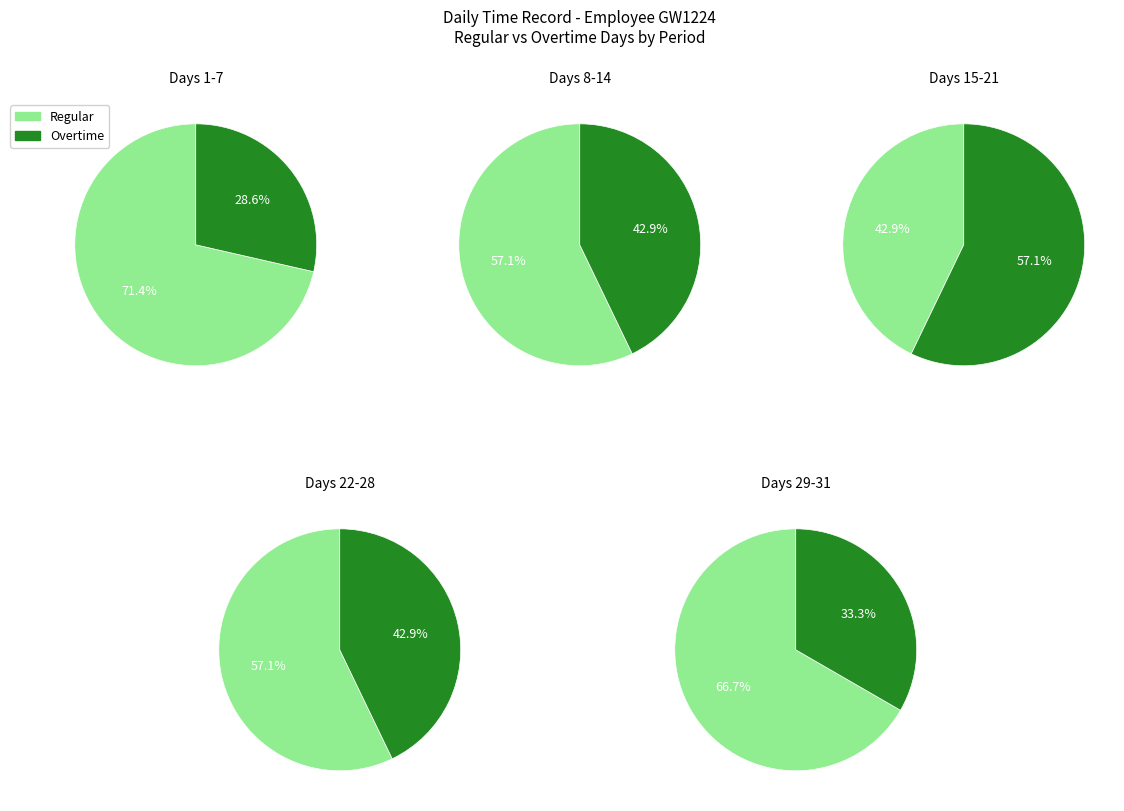

Which has a higher value, 8 or 5?

5